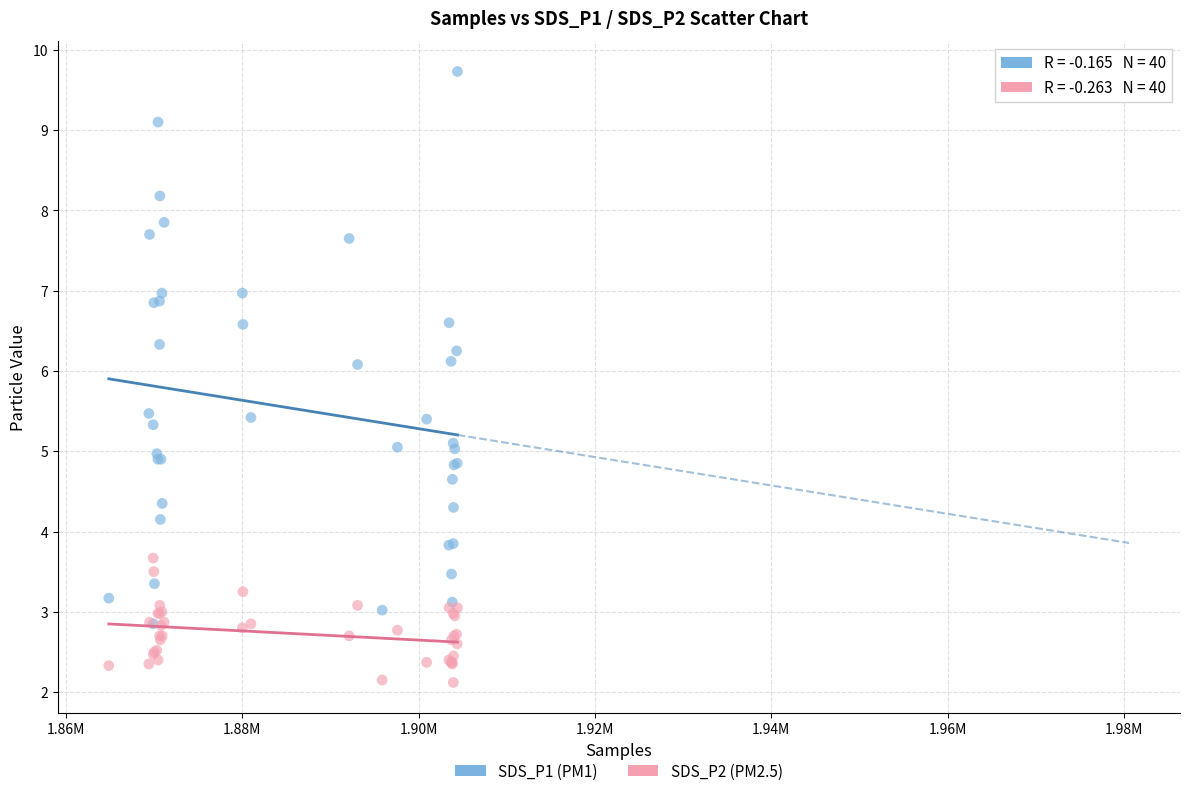

What are all the series names shown in the legend?

SDS_P1 (PM1), SDS_P2 (PM2.5)